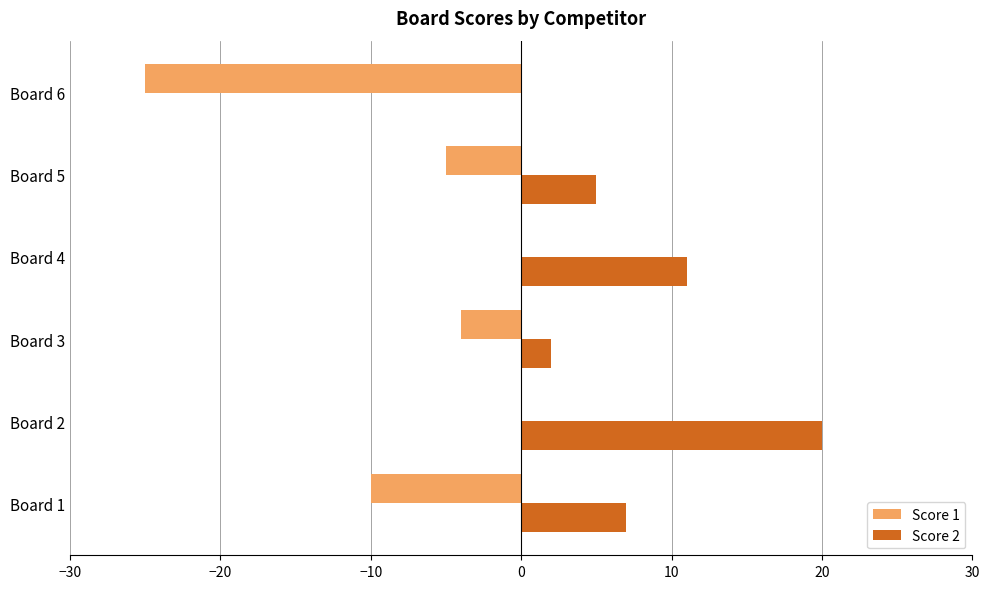

At which category is the sum across all series the highest?

Board 2